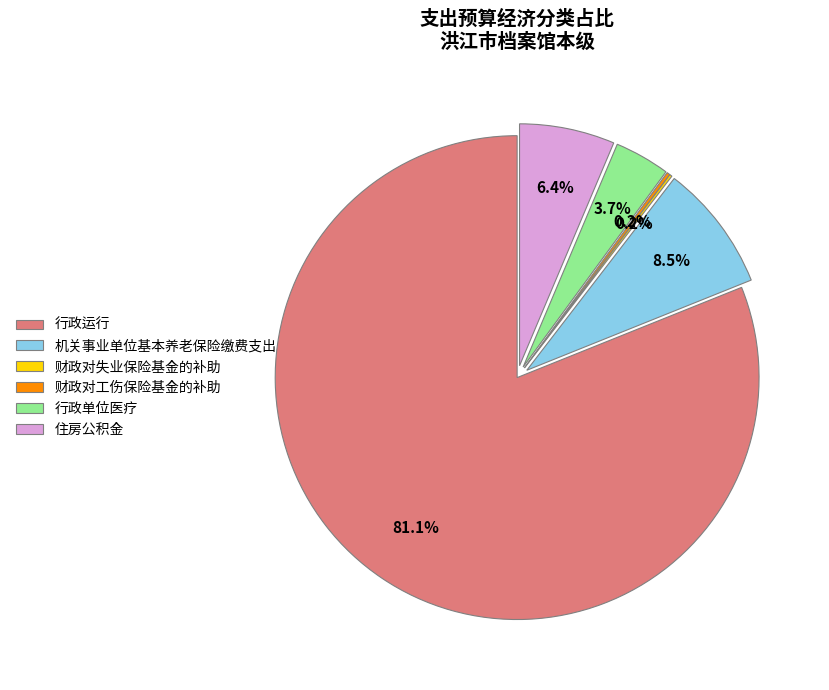

Is it true that 住房公积金 is 1% of the pie?

False